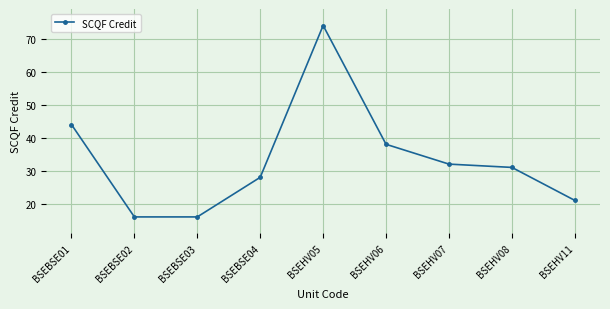

What is the label of the 3rd point from the left?

BSEBSE03